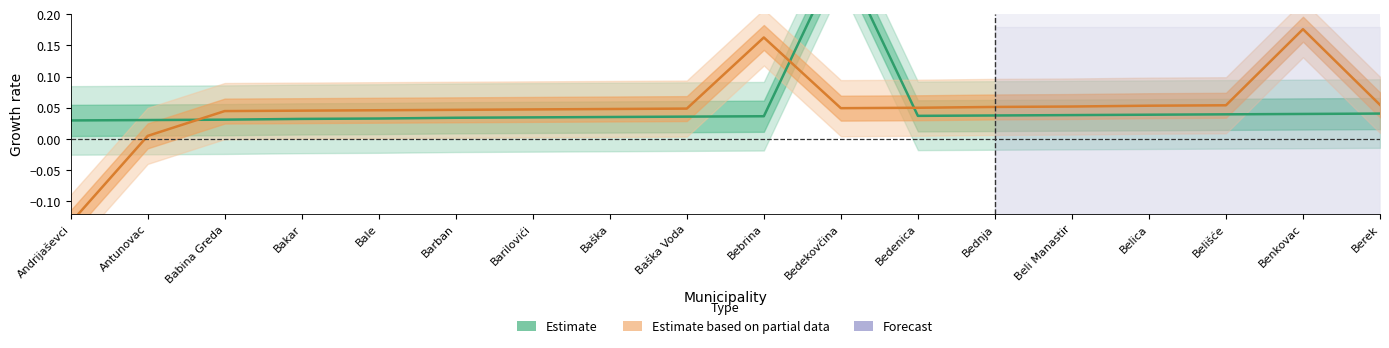

What position from the left is Berek?

18